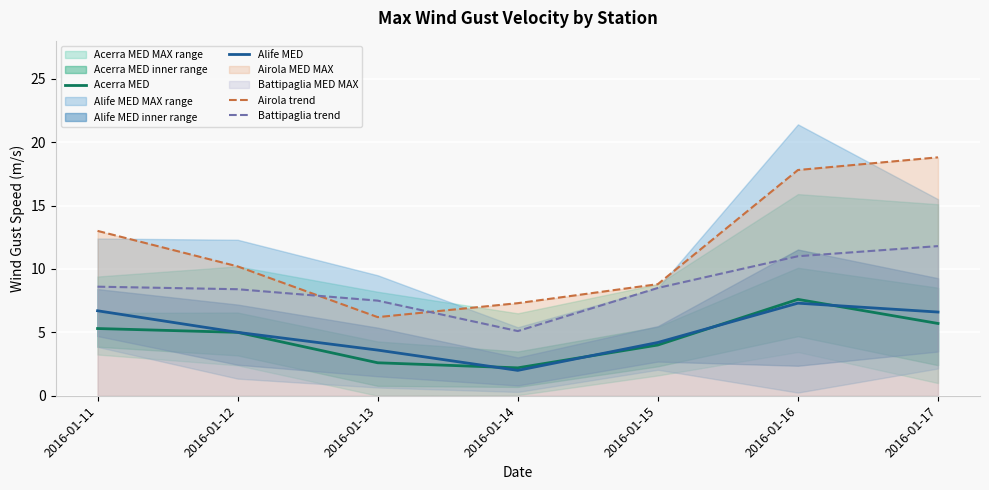

The Airola trend series shows 3.2 at 2016-01-15. True or false?

False